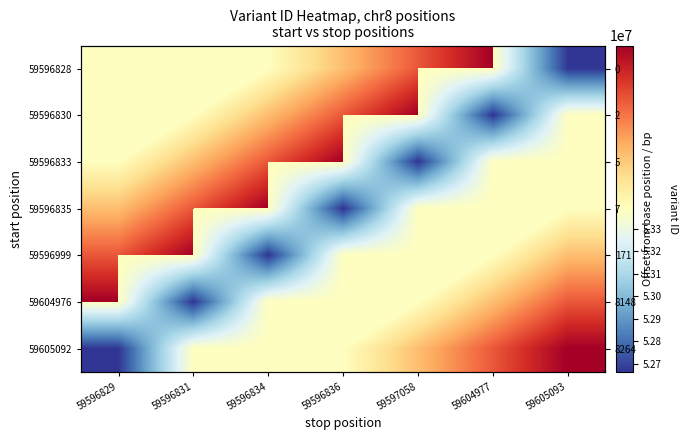

Which has a higher value, 59596834 or 59596836?

59596836